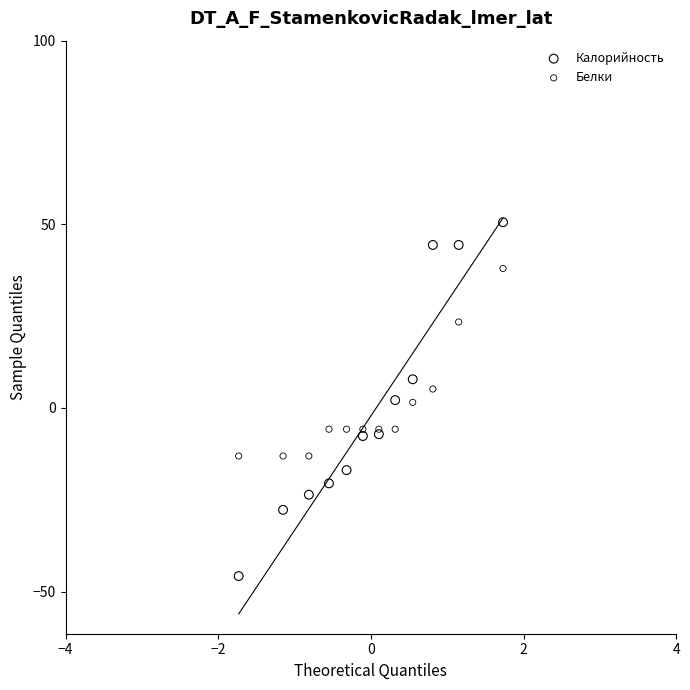

In the Белки series, what Y value is closest to 12?

5.2